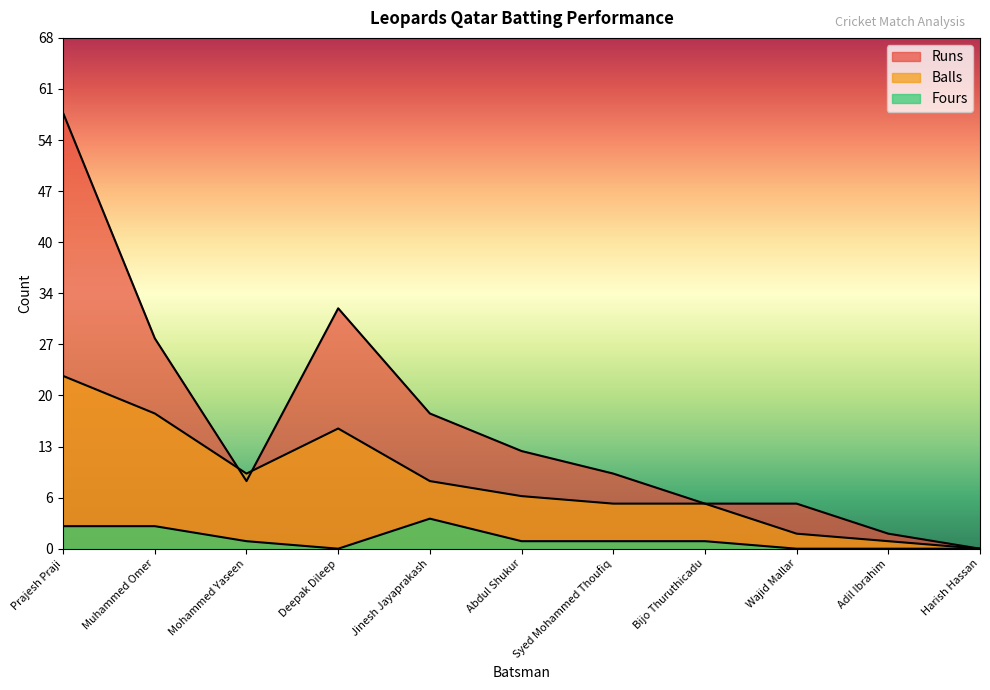

Where does the Runs series first go above 10?

Prajesh Praji